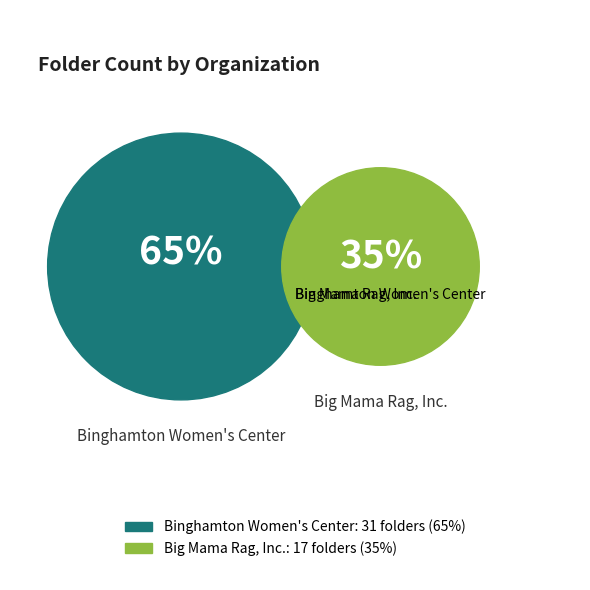

Count the number of slices in the pie.

2